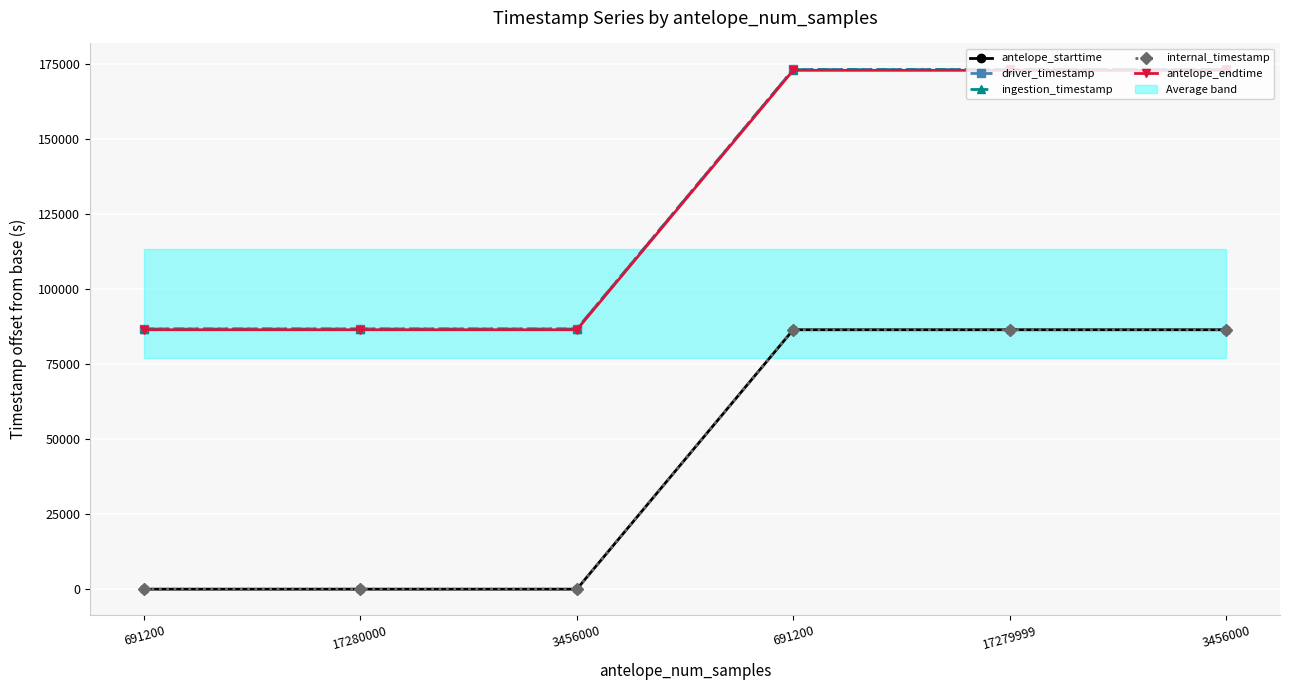

Reading left to right, what are all the values shown in this chart?

antelope_starttime: 691200=0.0	17280000=0.0	3456000=0.0	691200=86400.0	17279999=86400.0	3456000=86400.0
driver_timestamp: 691200=86694.0	17280000=86693.5	3456000=86693.9	691200=173093.9	17279999=173092.4	3456000=173093.9
ingestion_timestamp: 691200=86626.1	17280000=86626.1	3456000=86626.1	691200=173027.7	17279999=173027.7	3456000=173027.7
internal_timestamp: 691200=0.0	17280000=0.0	3456000=0.0	691200=86400.0	17279999=86400.0	3456000=86400.0
antelope_endtime: 691200=86400.0	17280000=86400.0	3456000=86400.0	691200=172800.0	17279999=172800.0	3456000=172800.0